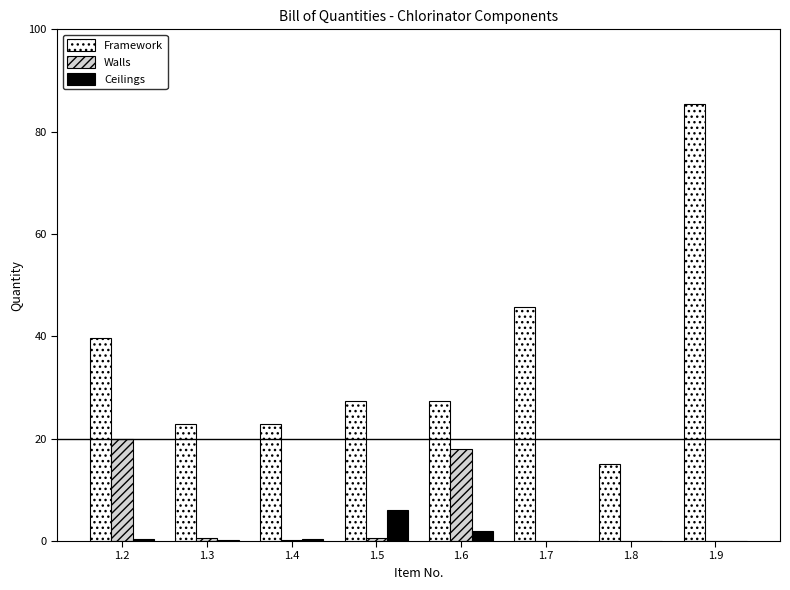

How many groups of bars are there?

8